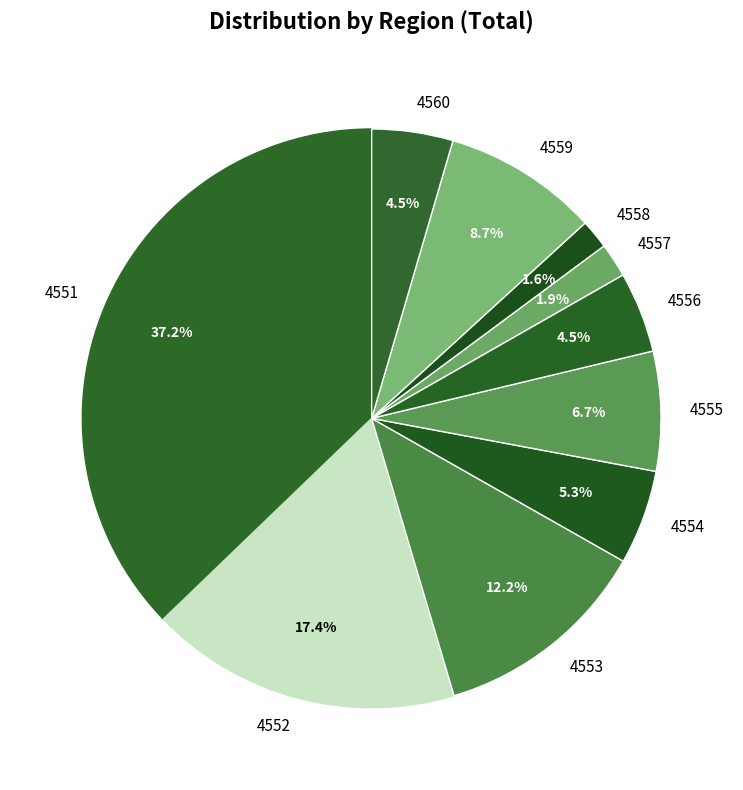

The 4559 slice represents 1% of the pie. True or false?

False